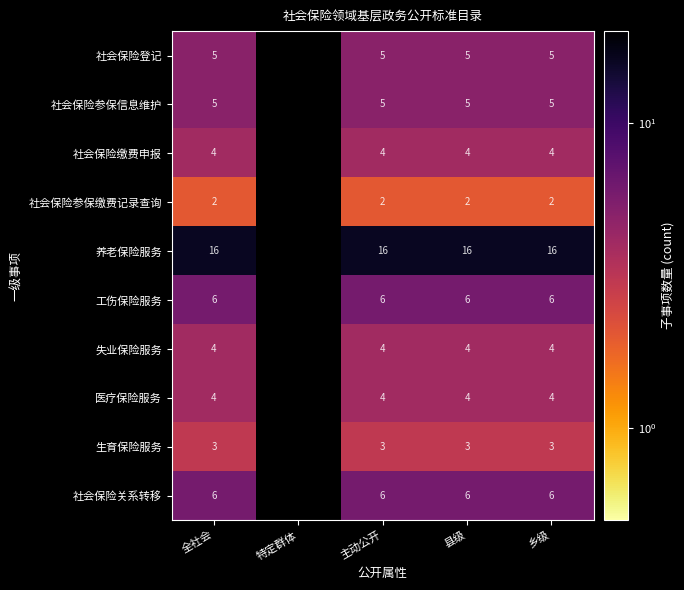

Which has a higher value, 全社会 or 县级?

全社会